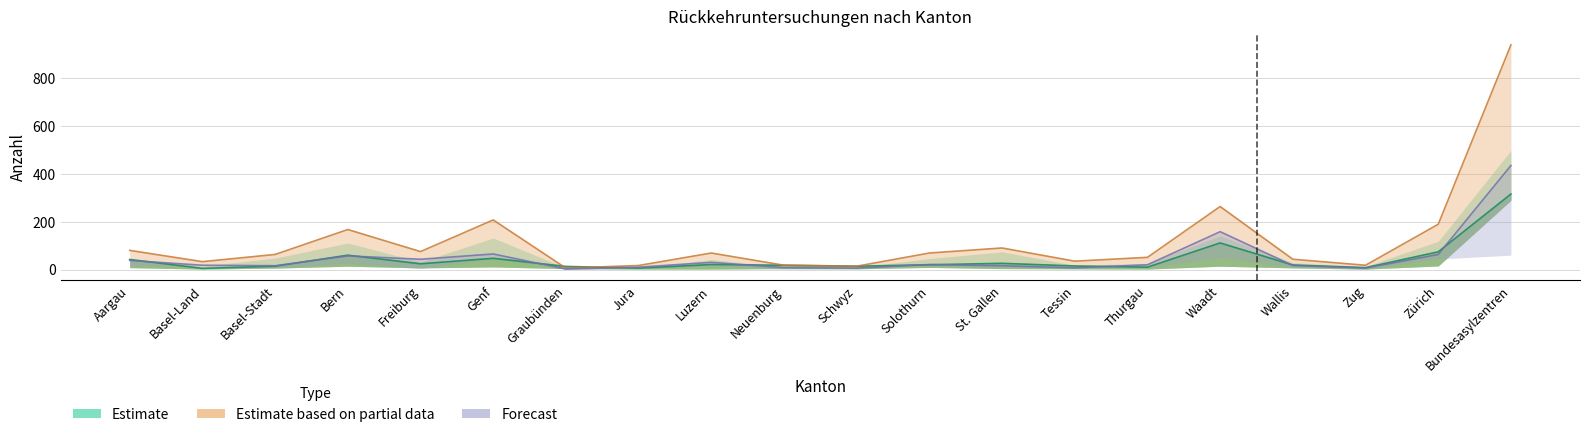

At which label does Abschreibung Ausreiseorganisation reach its peak?

Bundesasylzentren